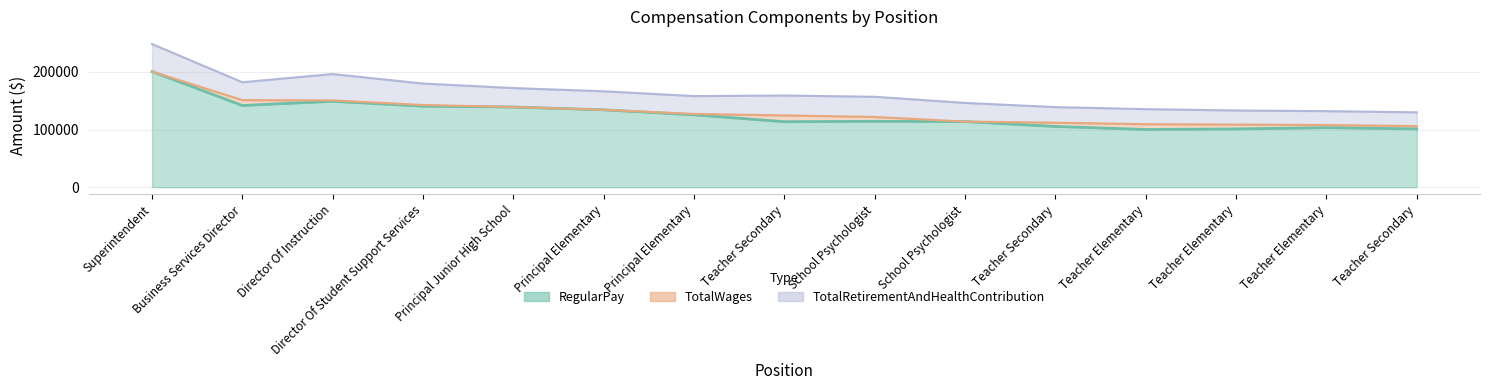

What is the label of the 14th point from the right?

Business Services Director